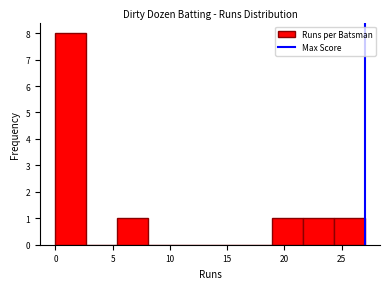

Reading left to right, list every bar in this chart as the range it spans on the x-axis followed by its height. Neither the bar edges nor the heights are printed on the chart, so give them approximately, as read against the axes.

0.0 to 2.7: 8
2.7 to 5.4: 0
5.4 to 8.1: 1
8.1 to 10.8: 0
10.8 to 13.5: 0
13.5 to 16.2: 0
16.2 to 18.9: 0
18.9 to 21.6: 1
21.6 to 24.3: 1
24.3 to 27.0: 1